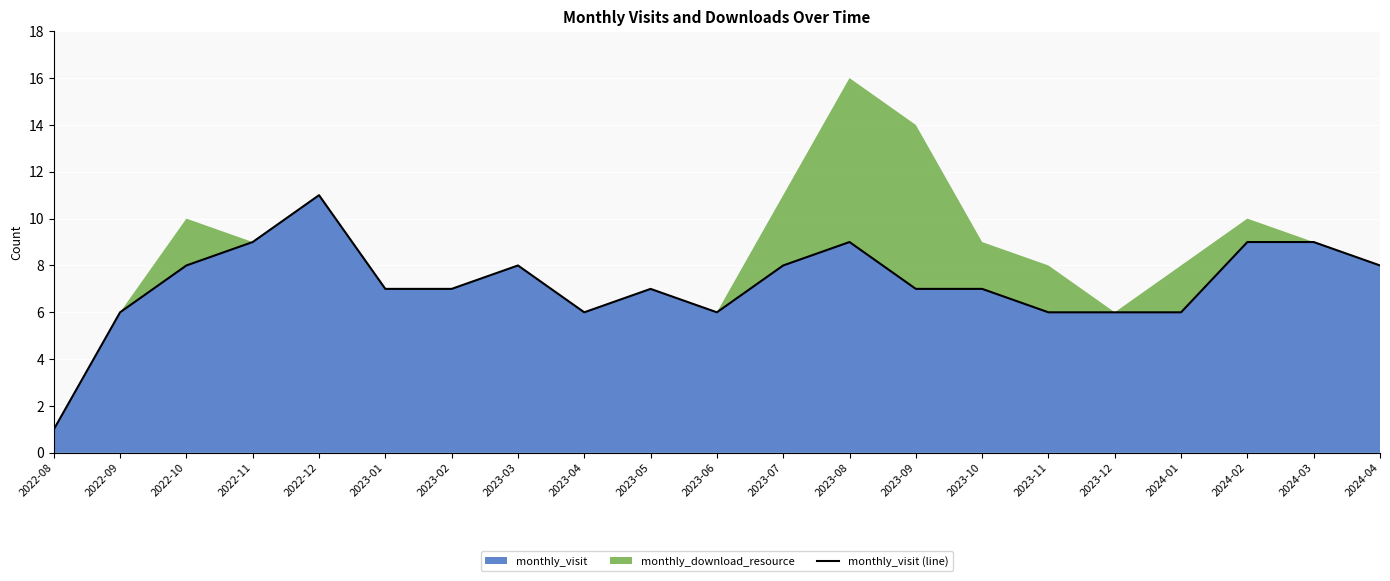

How many interior local peaks (higher than both neighbors) does the data have?

4